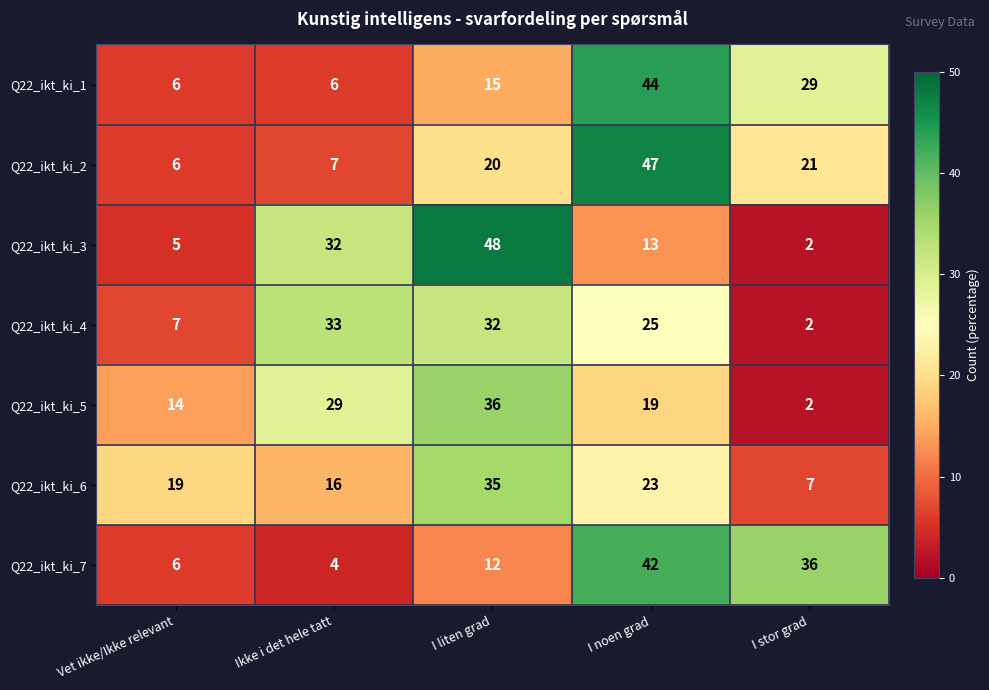

True or false: Q22_ikt_ki_1 has a value of 15 at I liten grad.

True